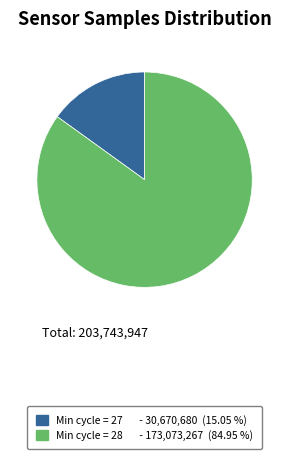

Is there a majority slice in this chart?

Yes